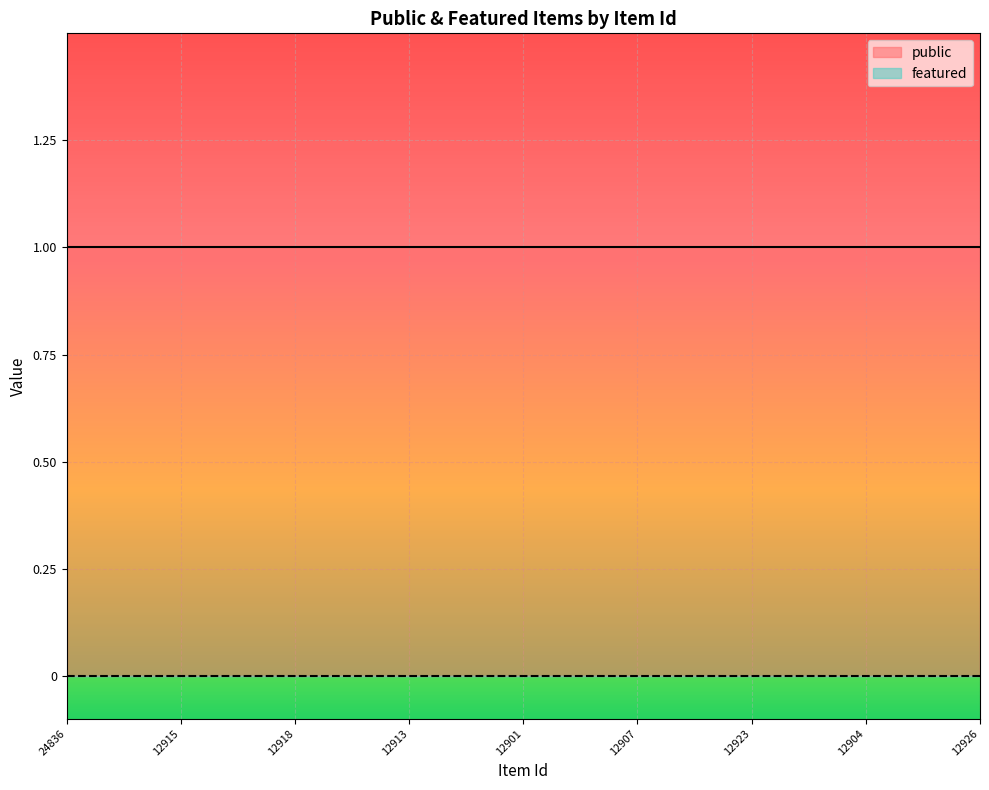

True or false: featured and public cross at least once.

False